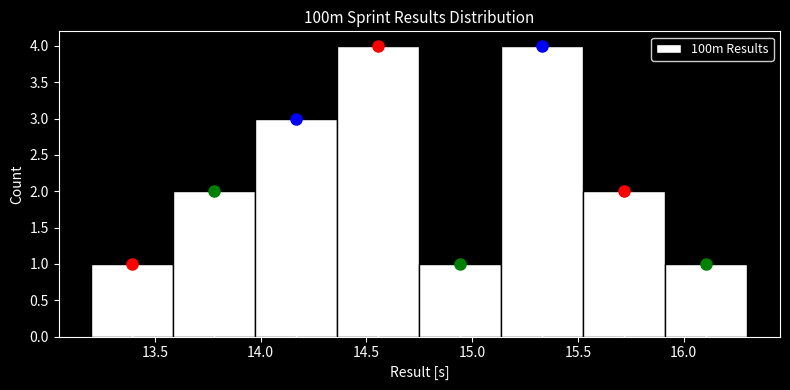

How tall is the bar that spans 15.55 to 15.90 on the x-axis? Neither the bar edges nor the heights are printed on the chart, so give them approximately, as read against the axes.

2